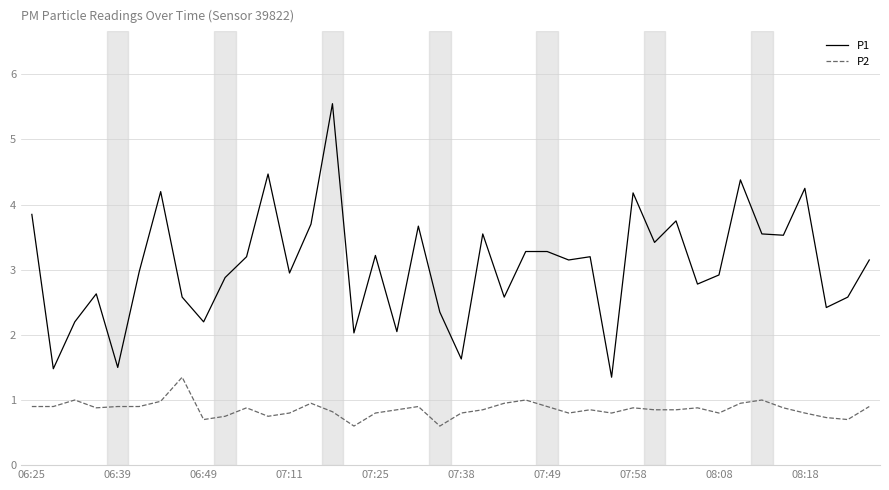

What are all the series names shown in the legend?

P1, P2